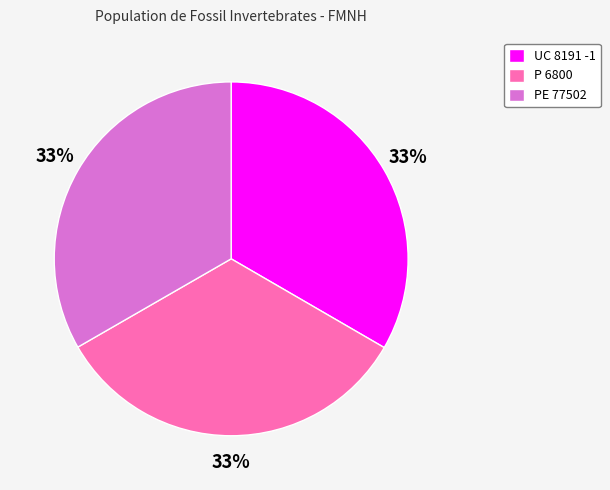

Do PE 77502 and UC 8191 -1 together represent more than half of the pie?

Yes